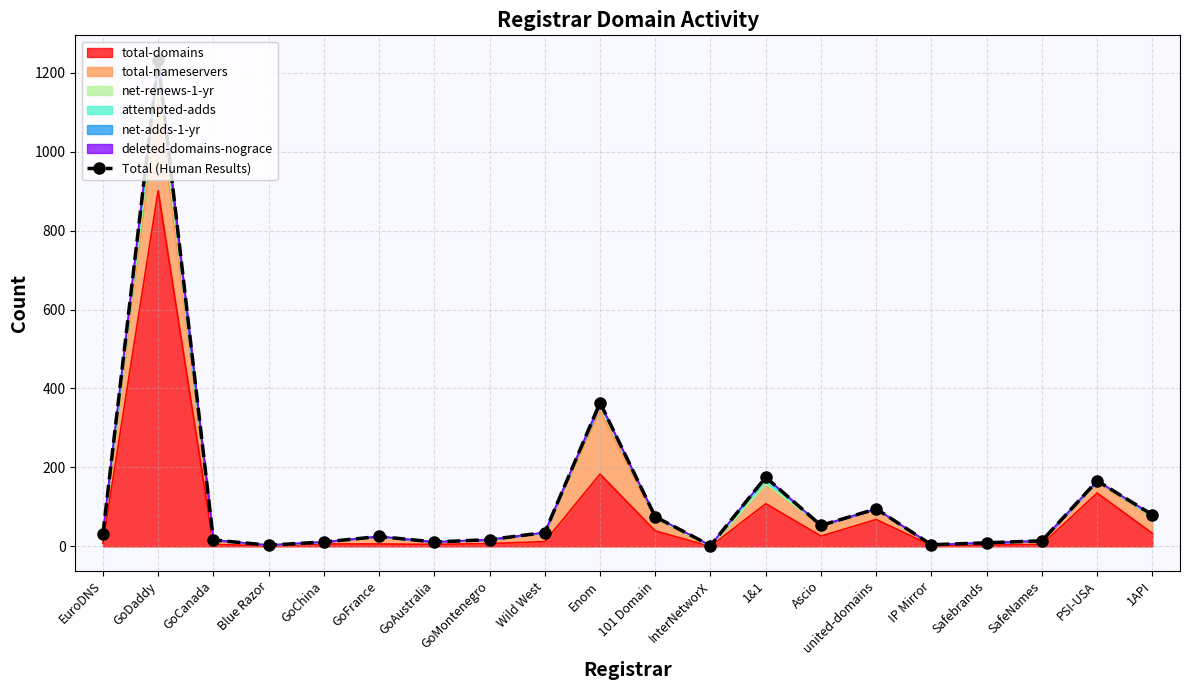

What is the change in value from 101 Domain to 1&1?

+100